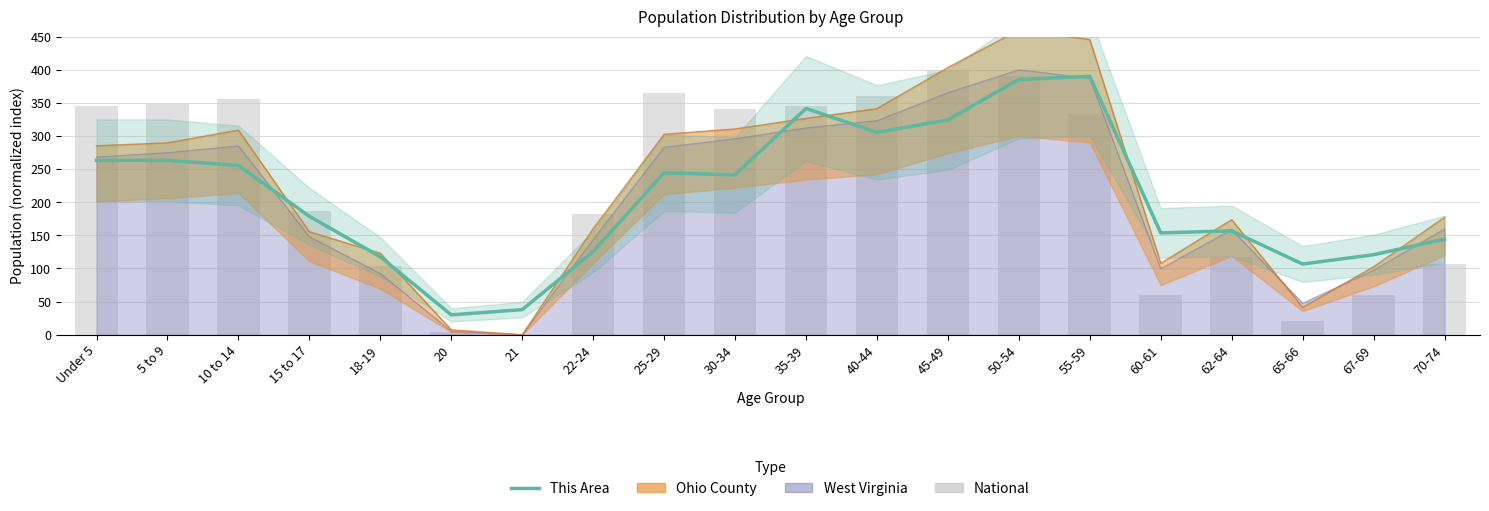

What is the difference between the highest and lowest values at 30-34?

98.8